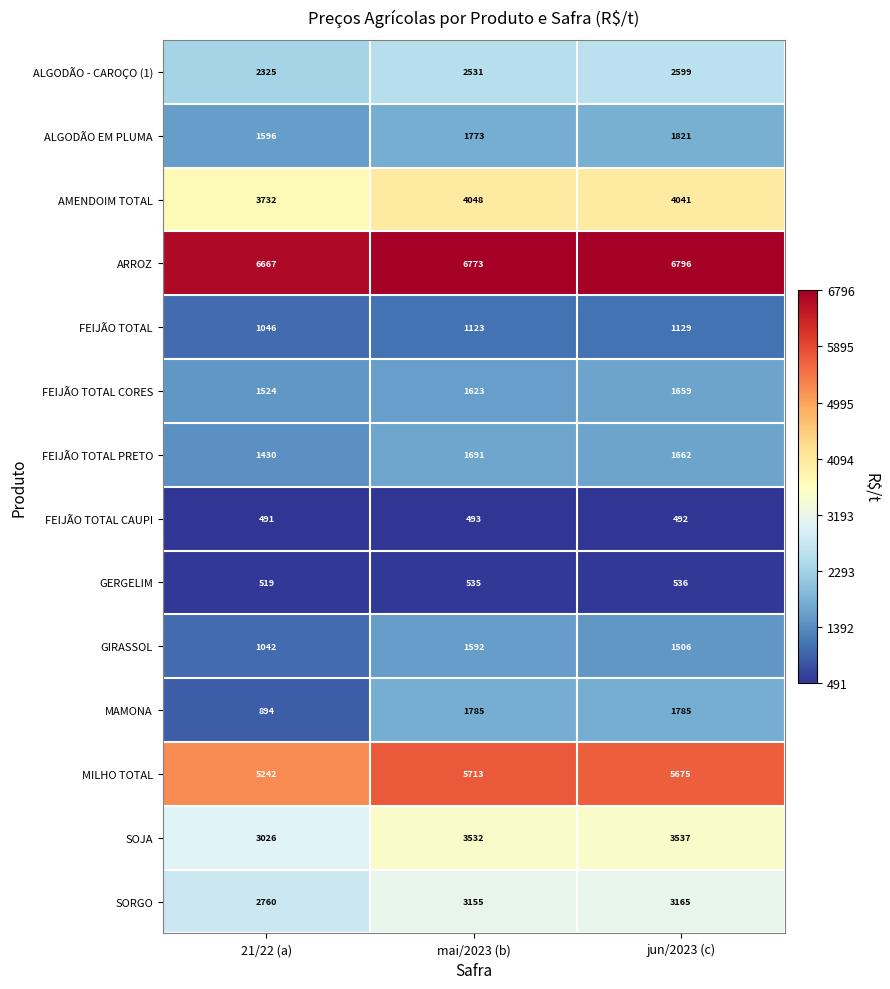

How many series are shown in this chart?

14